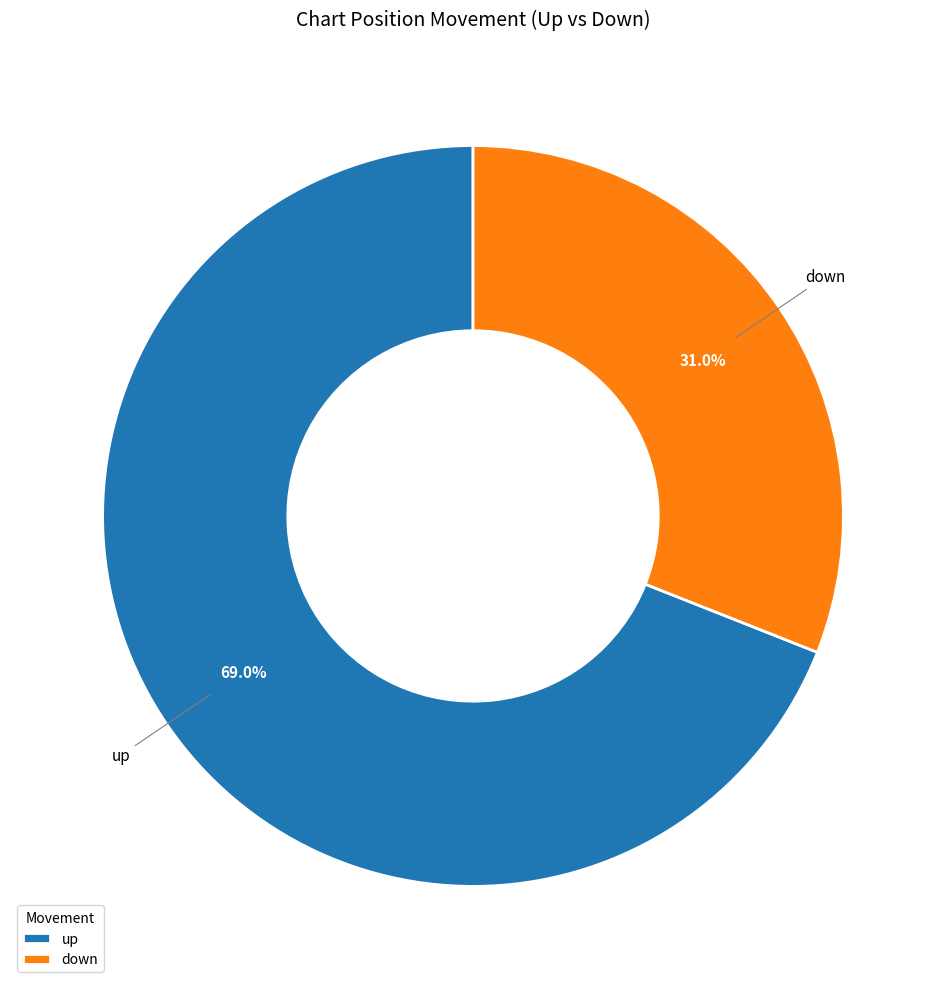

What is the smallest slice in the pie chart?

down